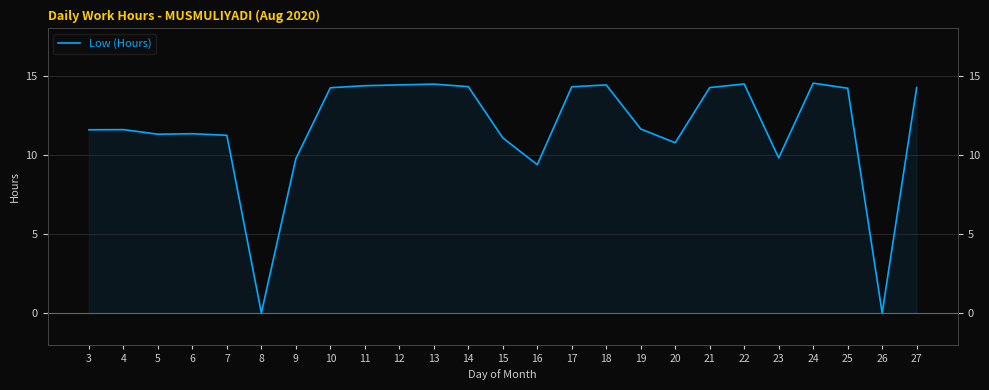

Which label corresponds to the largest value in the chart?

24